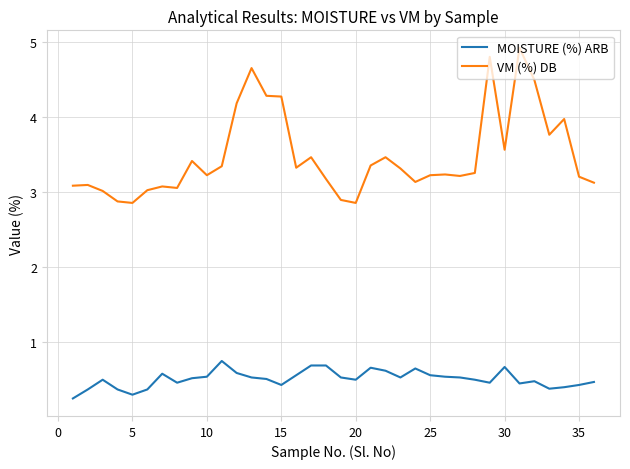

What is the maximum value for VM (%) DB?

4.9